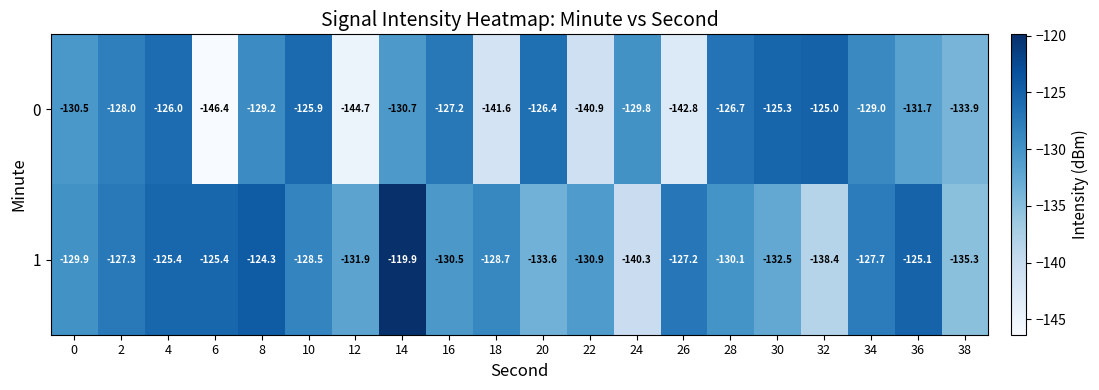

Rank the series by their maximum value, from lowest to highest.

0, 1